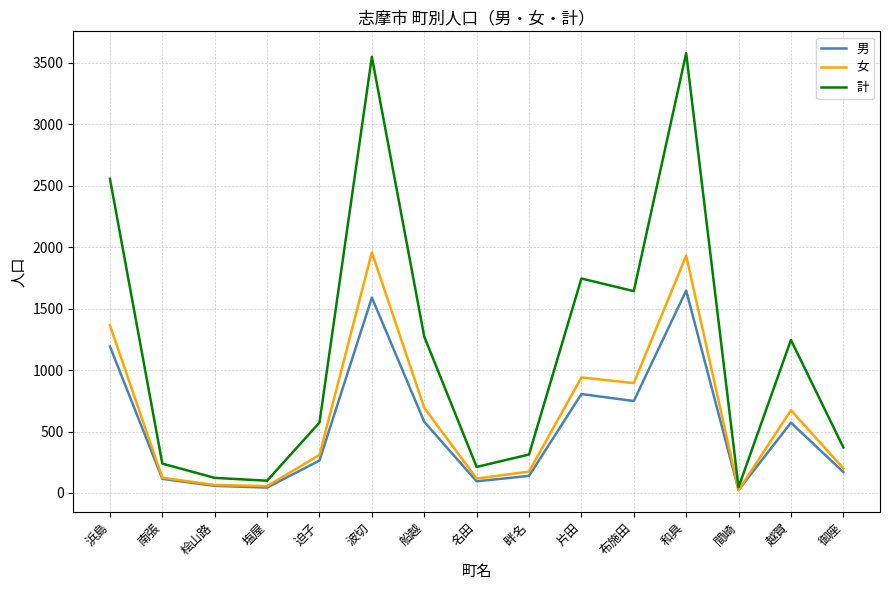

What is the difference between the highest and lowest values at 越賀?

673